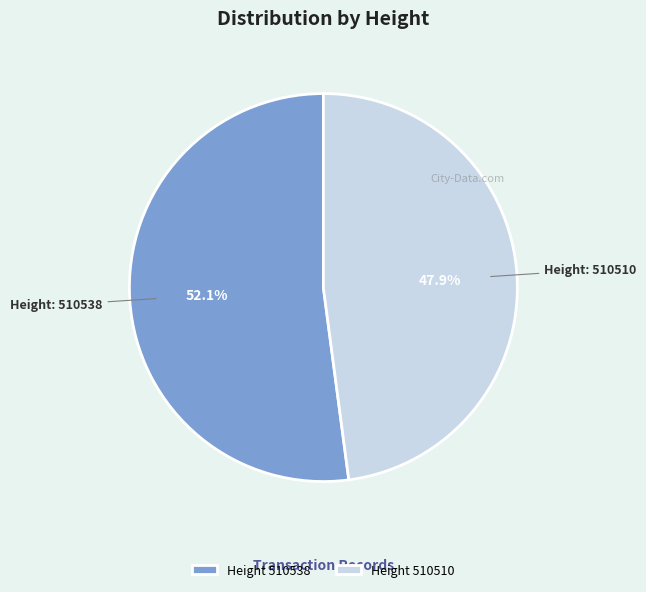

What is the smallest slice in the pie chart?

Height 510510